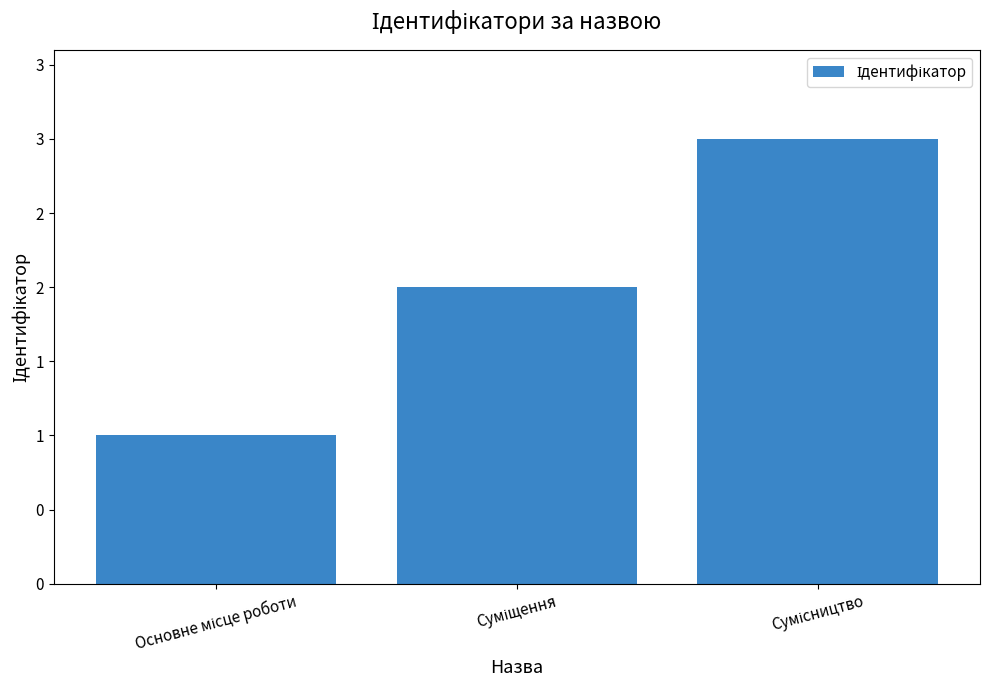

The value at Суміщення is 1. True or false?

False